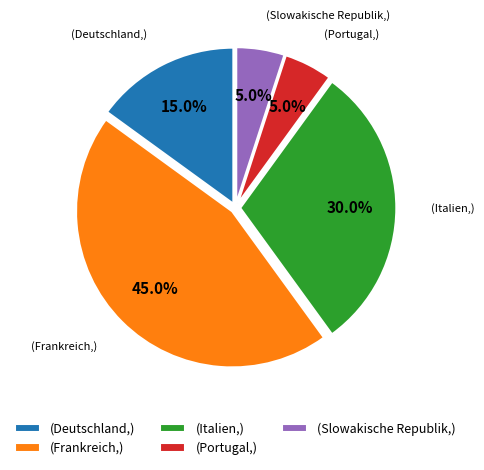

Does any single category account for the majority?

No